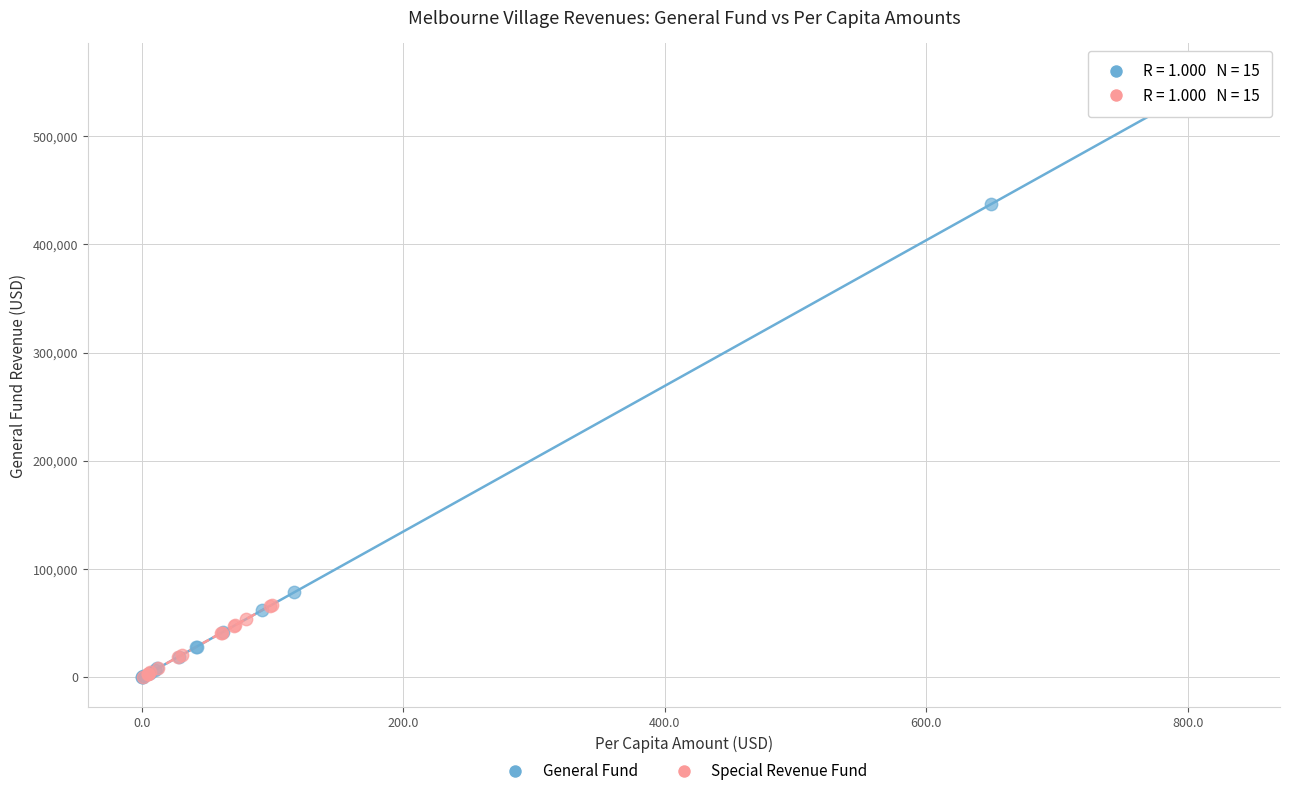

Which series has the largest Y range (max minus min)?

General Fund